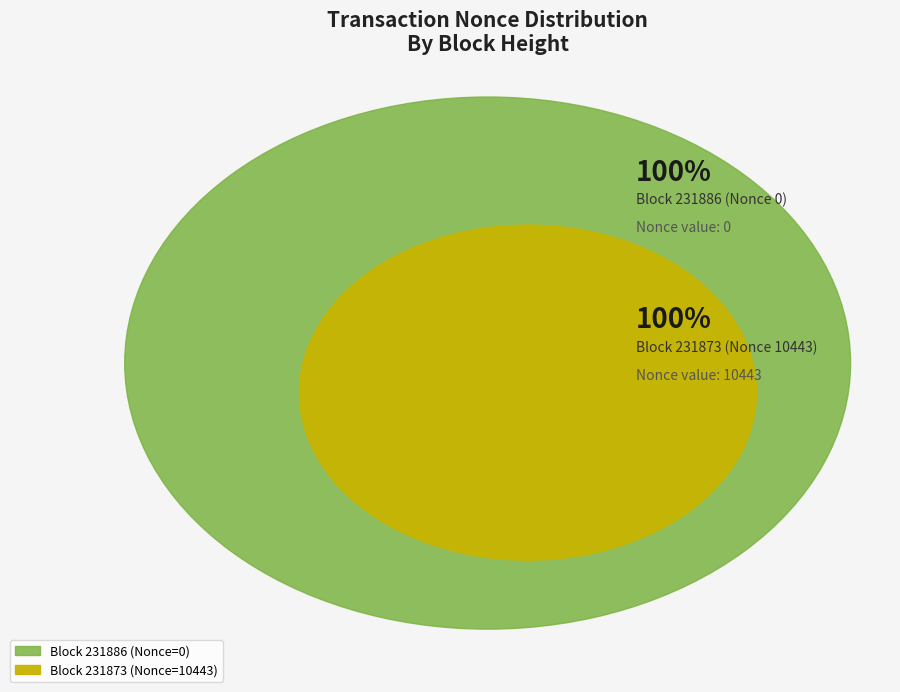

To the nearest percent, what portion does 231873 represent?

100%